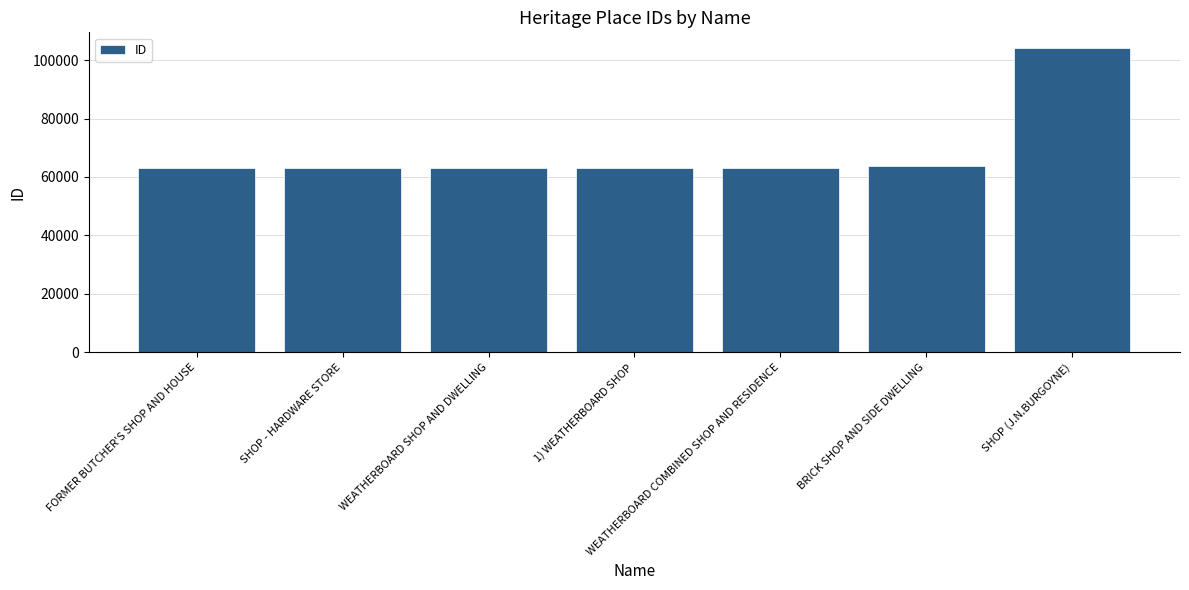

What is the value of the 5th bar from the left?

63236